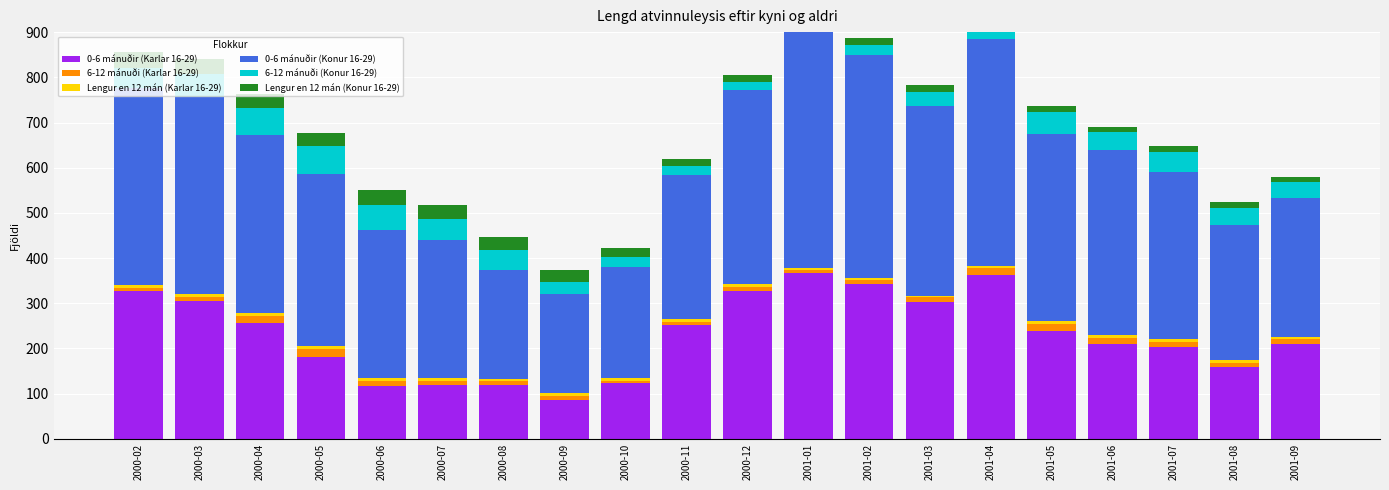

Which category has the highest value in the Lengur en 12 mán (Karlar 16-29) series?

2000-04